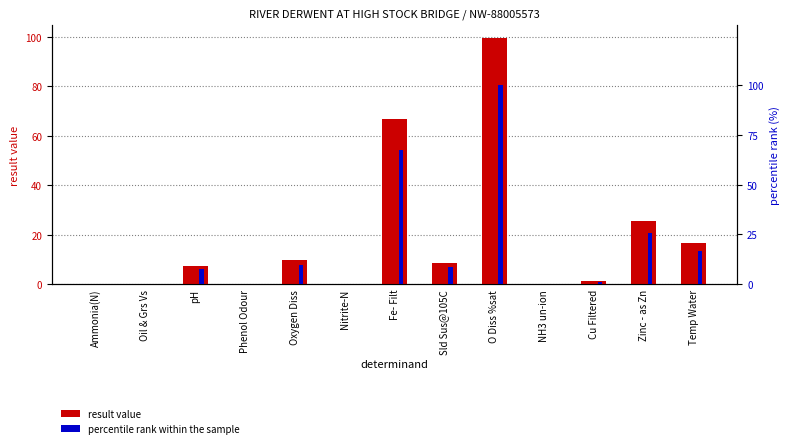

How many series are shown in this chart?

2